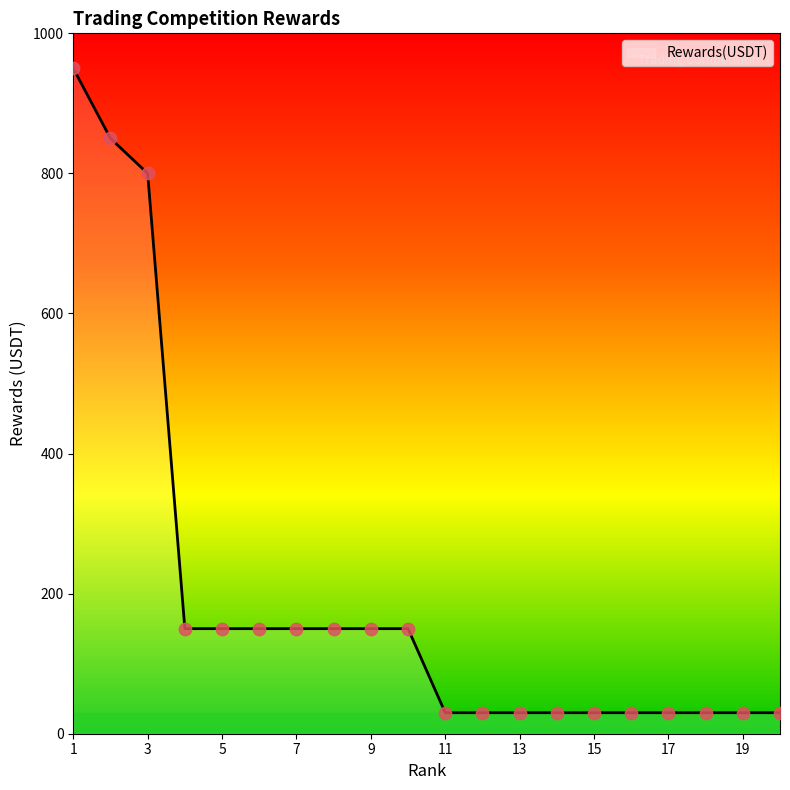

What is the greatest value displayed?

950.0